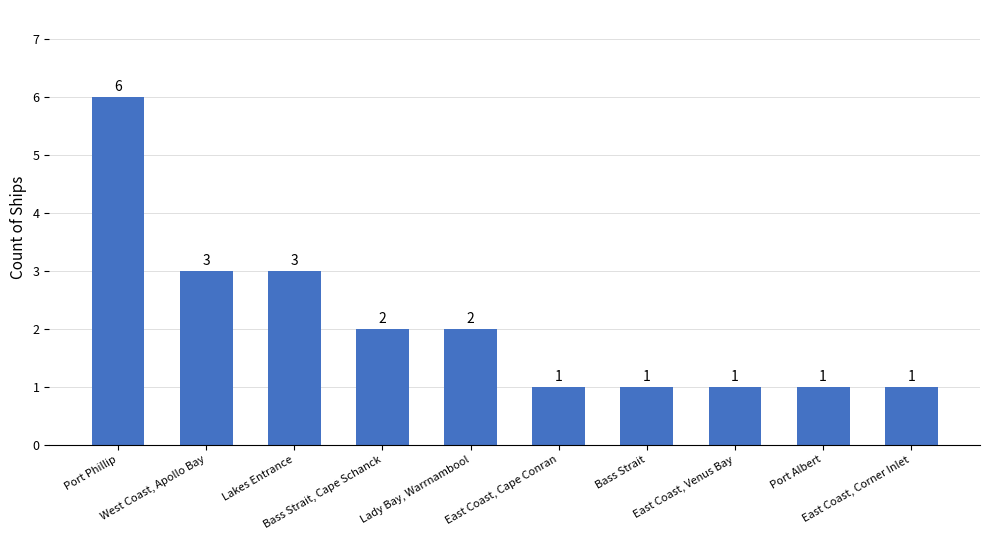

How many bars are there in total?

10